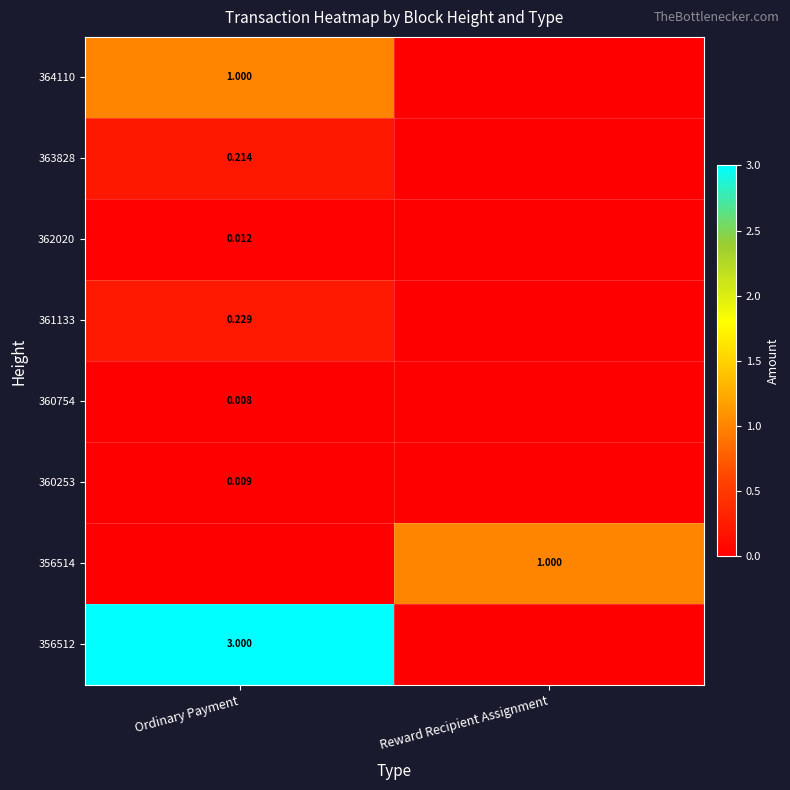

How many positive values does the 363828 series have?

1